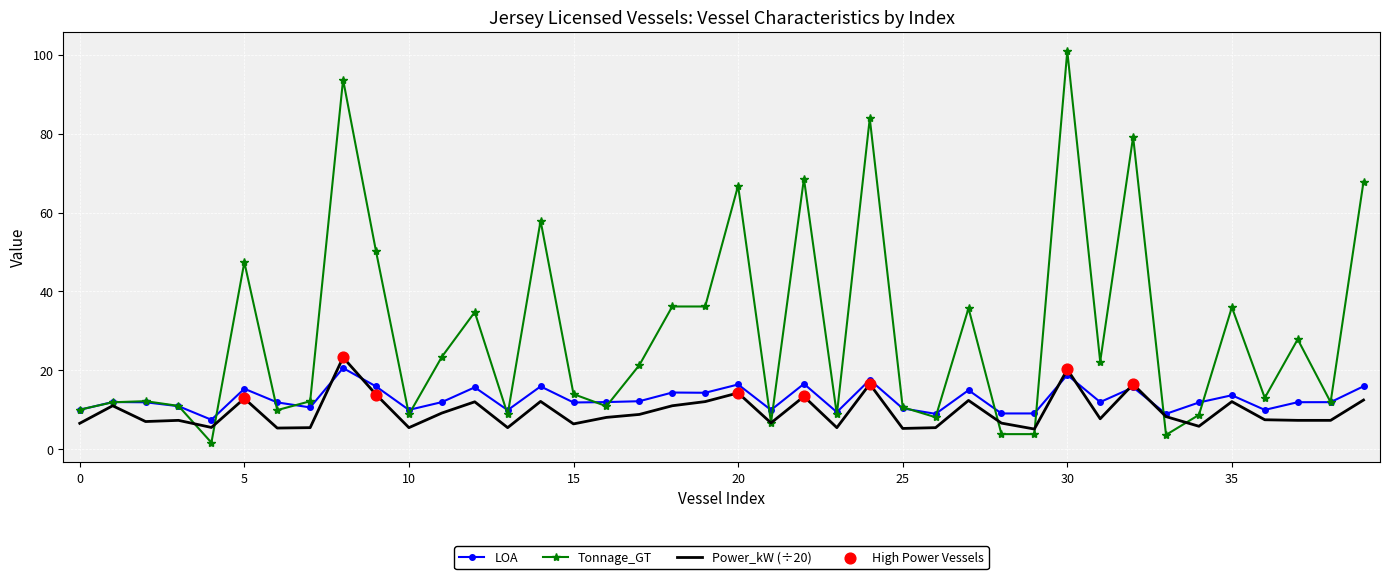

Which series has the largest range (max minus min)?

Tonnage_GT